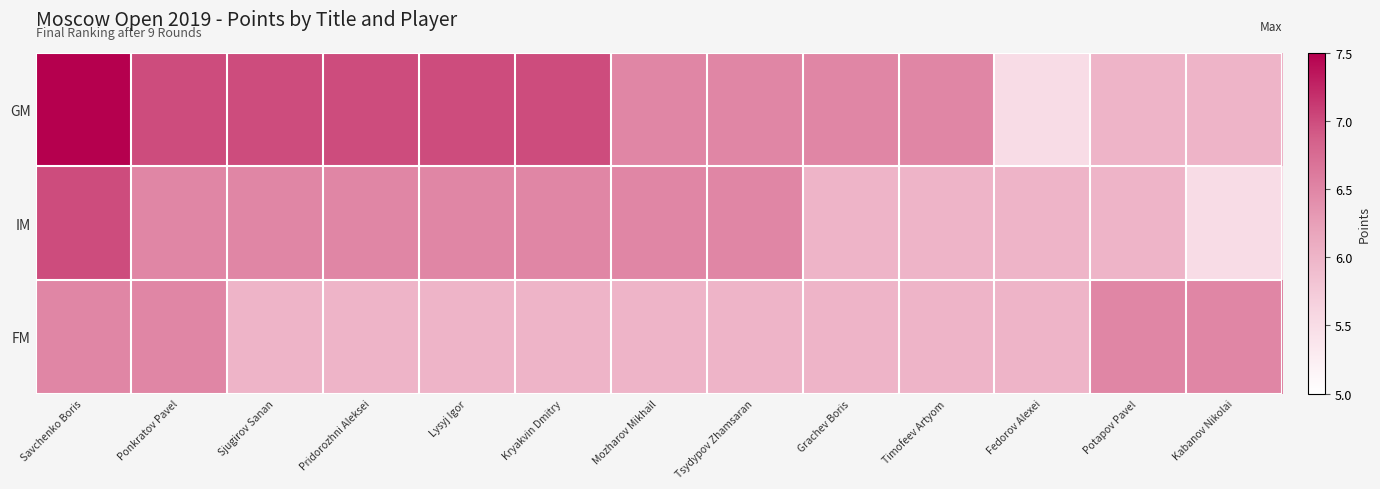

Reading left to right, list all the values displayed in this chart.

GM: Savchenko Boris=7.5	Ponkratov Pavel=7.0	Sjugirov Sanan=7.0	Pridorozhni Aleksei=7.0	Lysyj Igor=7.0	Kryakvin Dmitry=7.0	Mozharov Mikhail=6.5	Tsydypov Zhamsaran=6.5	Grachev Boris=6.5	Timofeev Artyom=6.5	Fedorov Alexei=5.5	Potapov Pavel=6.0	Kabanov Nikolai=6.0
IM: Savchenko Boris=7.0	Ponkratov Pavel=6.5	Sjugirov Sanan=6.5	Pridorozhni Aleksei=6.5	Lysyj Igor=6.5	Kryakvin Dmitry=6.5	Mozharov Mikhail=6.5	Tsydypov Zhamsaran=6.5	Grachev Boris=6.0	Timofeev Artyom=6.0	Fedorov Alexei=6.0	Potapov Pavel=6.0	Kabanov Nikolai=5.5
FM: Savchenko Boris=6.5	Ponkratov Pavel=6.5	Sjugirov Sanan=6.0	Pridorozhni Aleksei=6.0	Lysyj Igor=6.0	Kryakvin Dmitry=6.0	Mozharov Mikhail=6.0	Tsydypov Zhamsaran=6.0	Grachev Boris=6.0	Timofeev Artyom=6.0	Fedorov Alexei=6.0	Potapov Pavel=6.5	Kabanov Nikolai=6.5